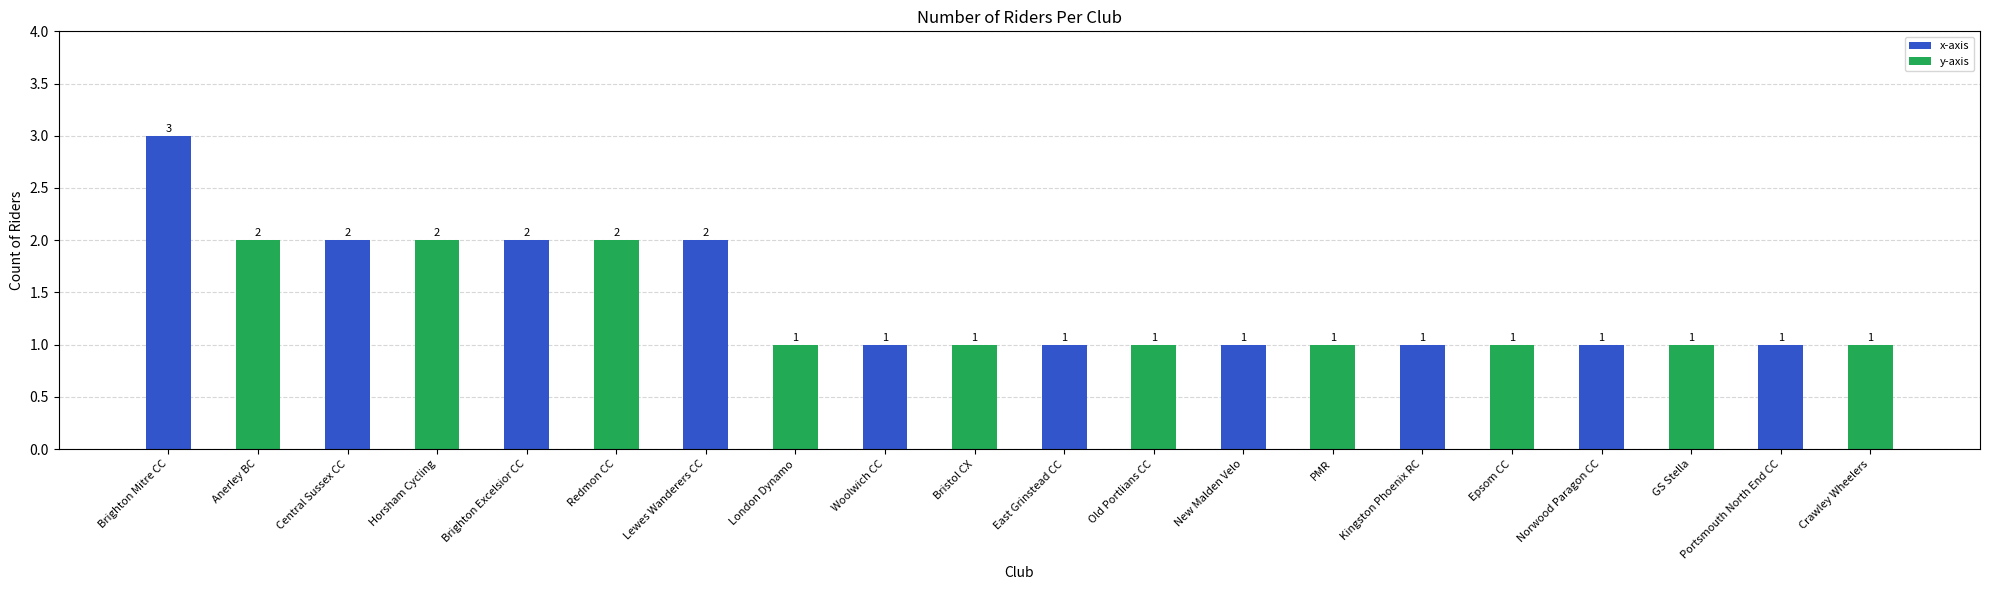

What is the sum of all values?

28